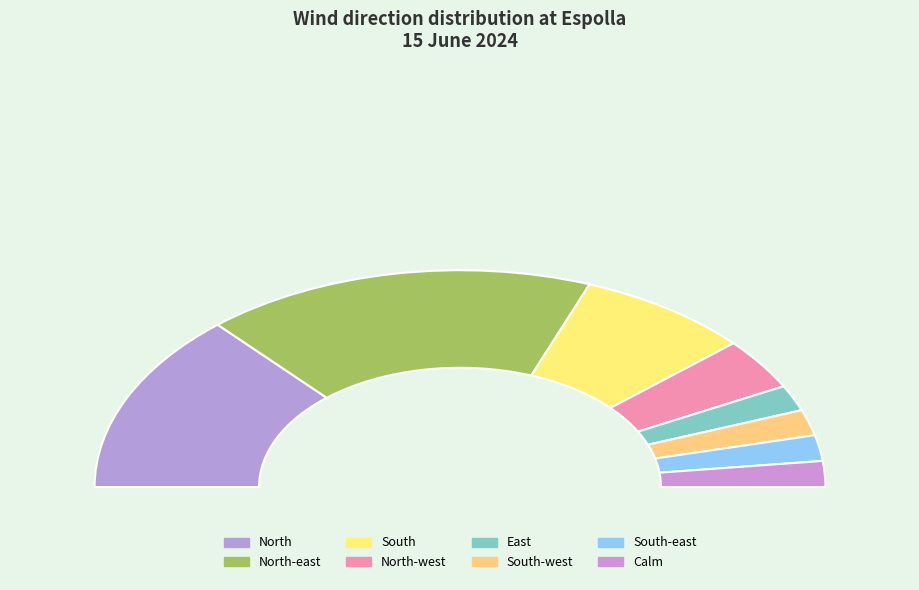

What is the largest slice in the pie chart?

North-east